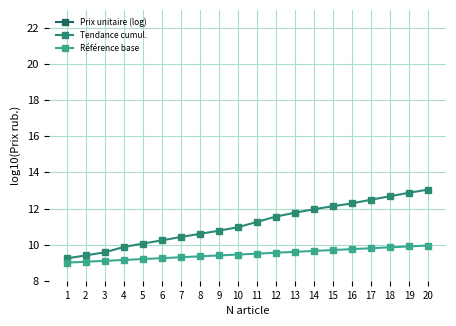

What is the sum of all Prix unitaire (log) values?

81.0